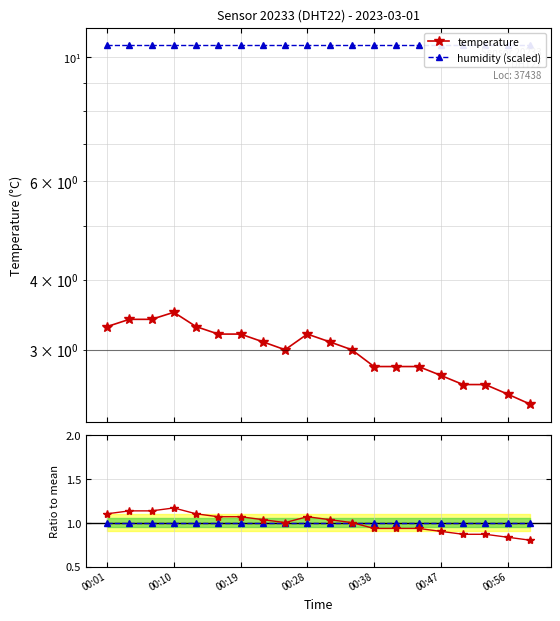

True or false: humidity ratio has more than 0 interior local peaks.

False